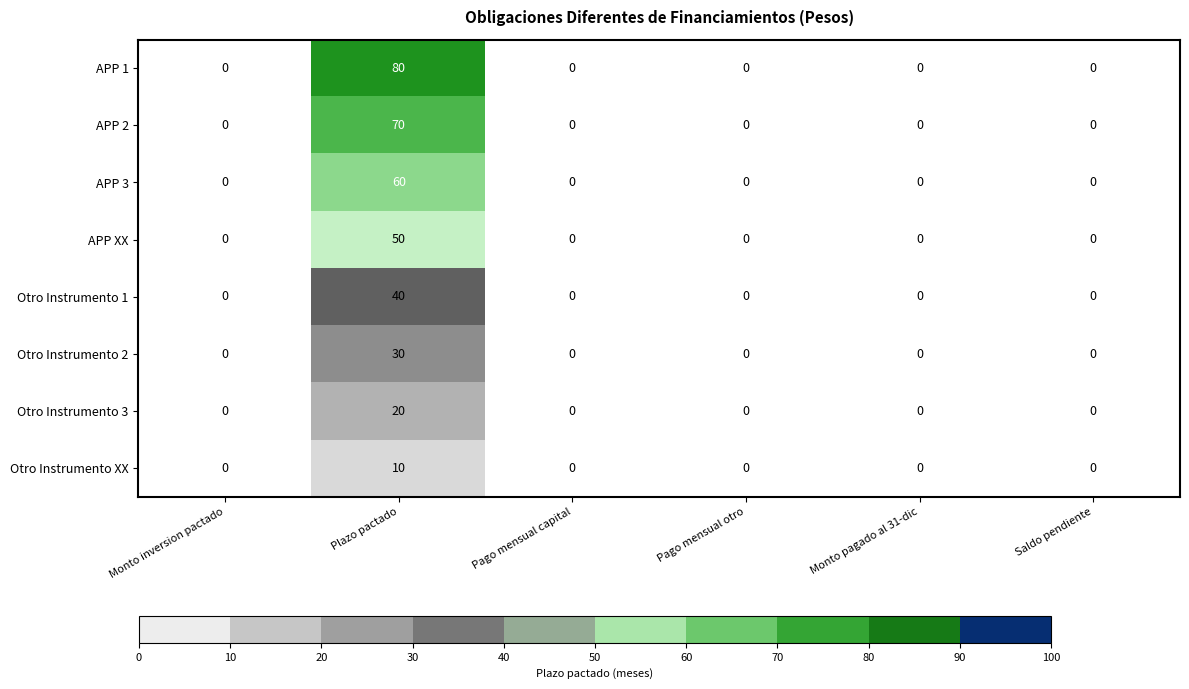

How many categories are shown in the chart?

6